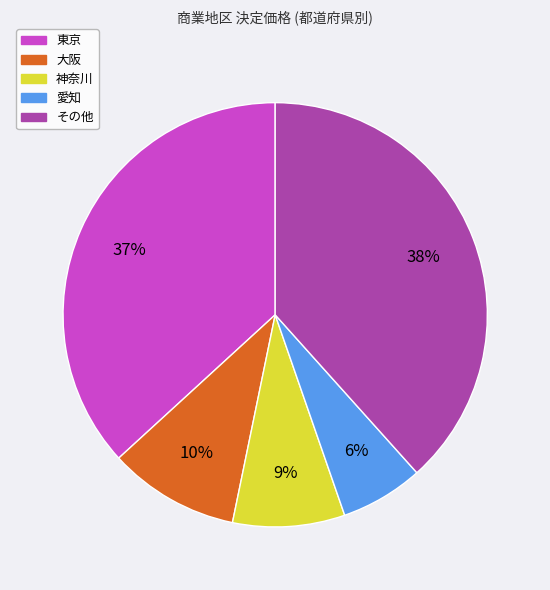

Is there any slice that represents more than half of the pie?

No